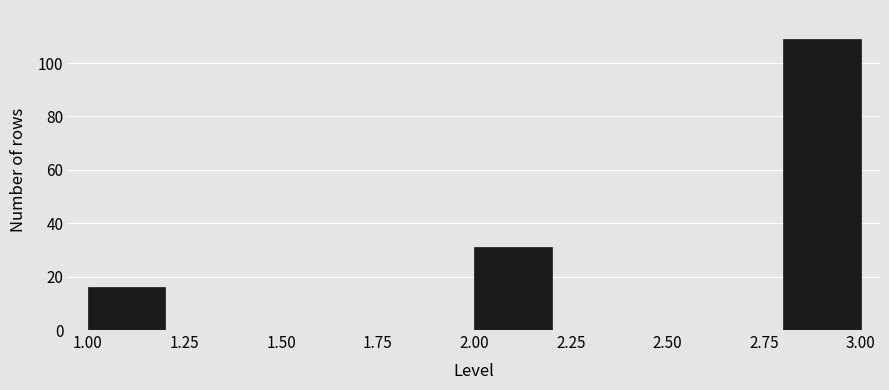

Reading left to right, list every bar in this chart as the range it spans on the x-axis followed by its height. The values are not printed on the chart, so give them approximately, as read against the axis.

1.0 to 1.2: 16
1.2 to 1.4: 0
1.4 to 1.6: 0
1.6 to 1.8: 0
1.8 to 2.0: 0
2.0 to 2.2: 32
2.2 to 2.4: 0
2.4 to 2.6: 0
2.6 to 2.8: 0
2.8 to 3.0: 110